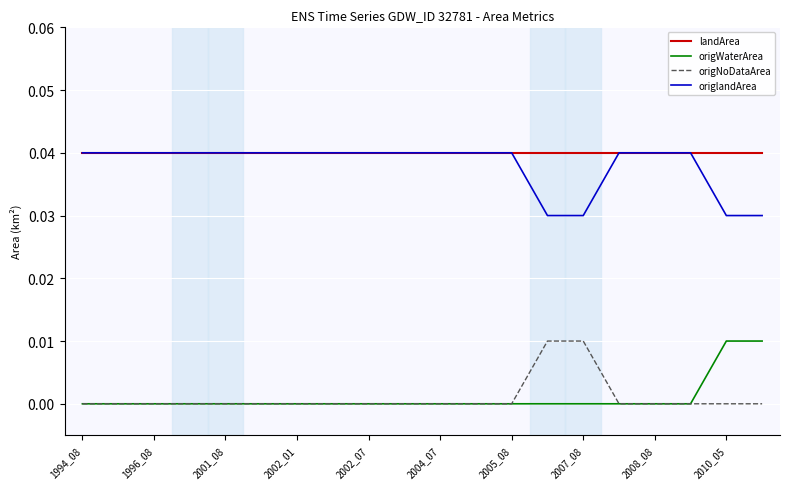

True or false: landArea and origNoDataArea cross at least once.

False